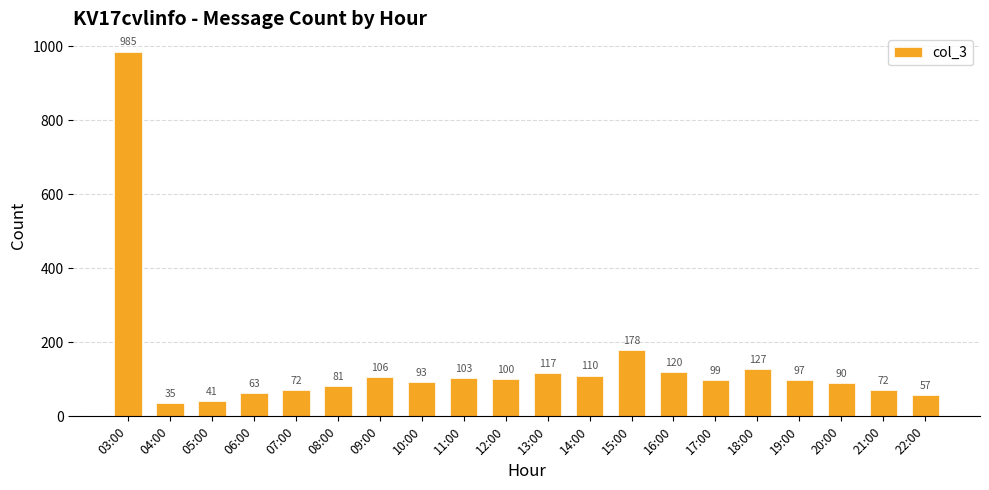

What is the value of the 18th bar from the left?

90